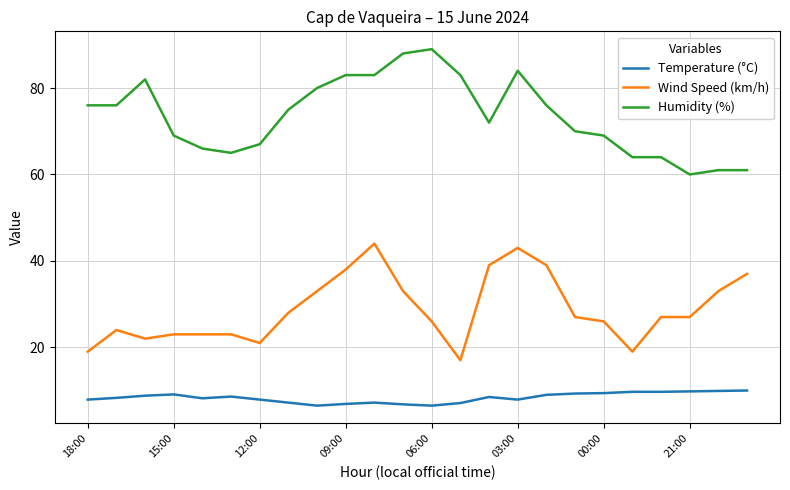

Which series has the largest total across all categories?

Humidity (%)